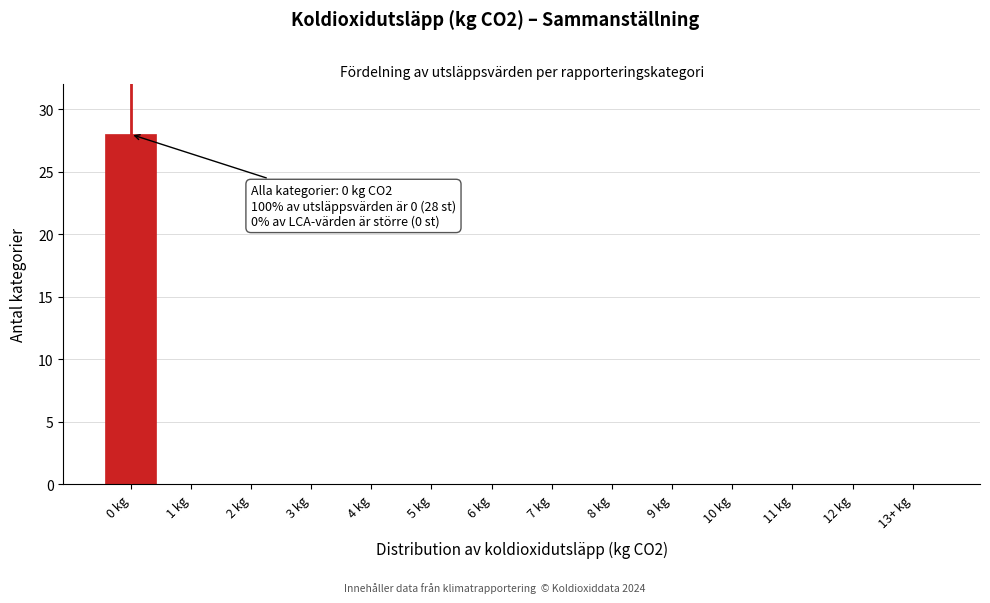

Reading left to right, extract all data points from this chart.

0 kg=28	1 kg=0	2 kg=0	3 kg=0	4 kg=0	5 kg=0	6 kg=0	7 kg=0	8 kg=0	9 kg=0	10 kg=0	11 kg=0	12 kg=0	13+ kg=0